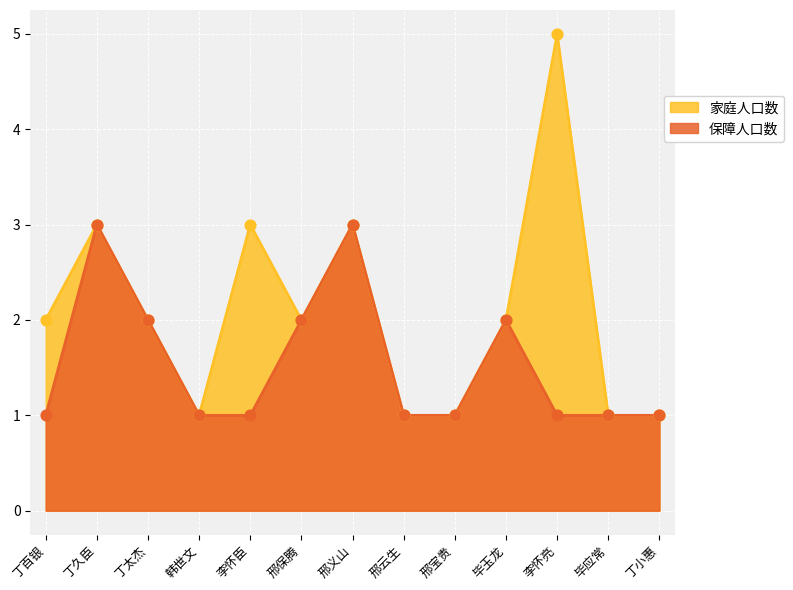

What is the total value across all series at 邢宝贵?

2